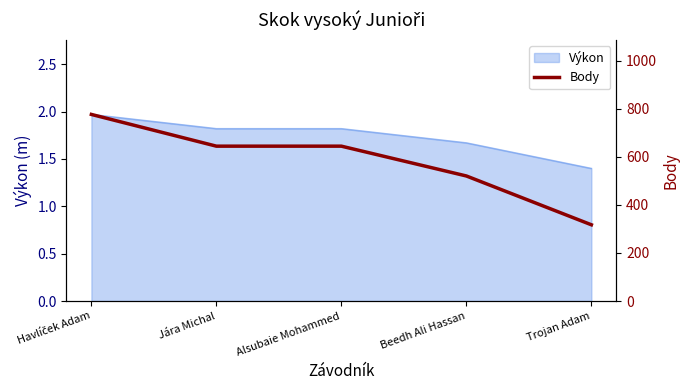

Which category has the highest value across all series?

Havlíček Adam